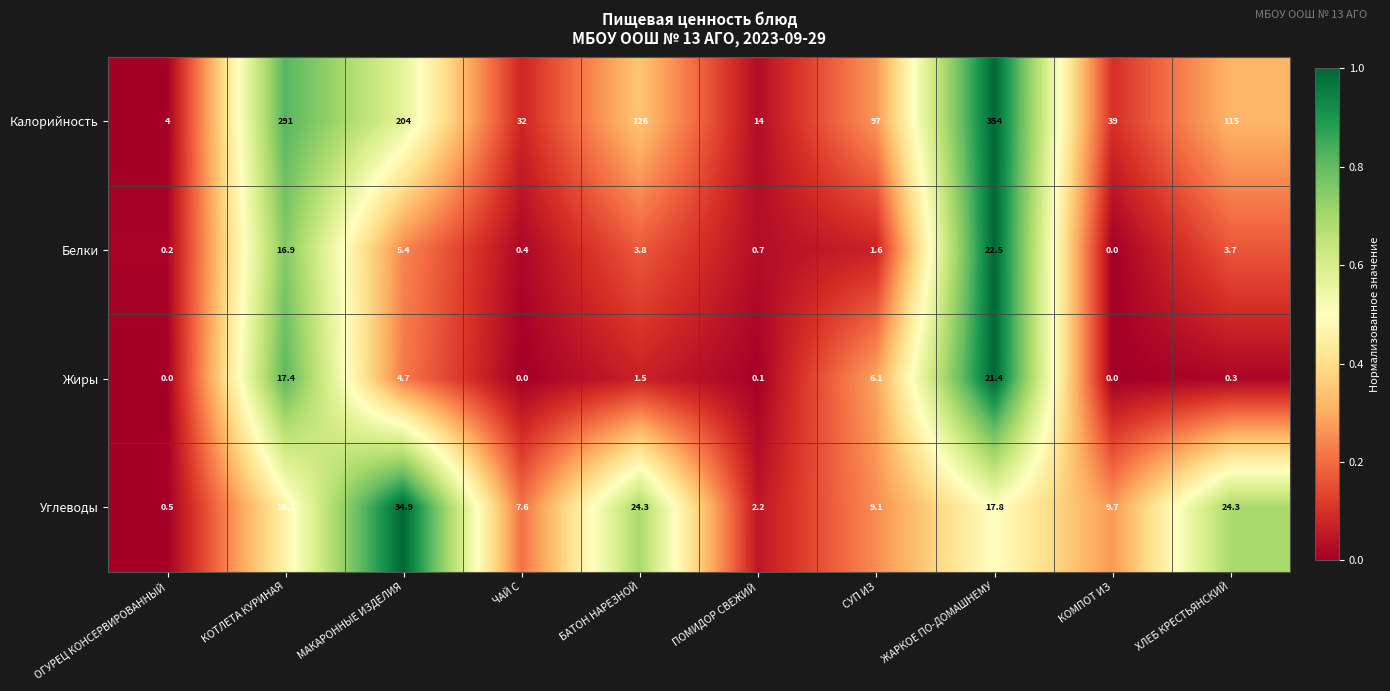

The value of Калорийность at КОТЛЕТА КУРИНАЯ is 291.0. True or false?

True